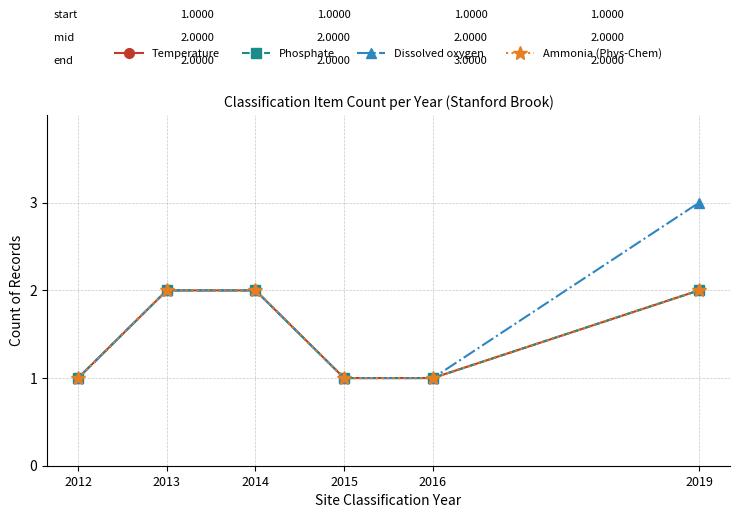

Does the chart have visible grid lines?

Yes